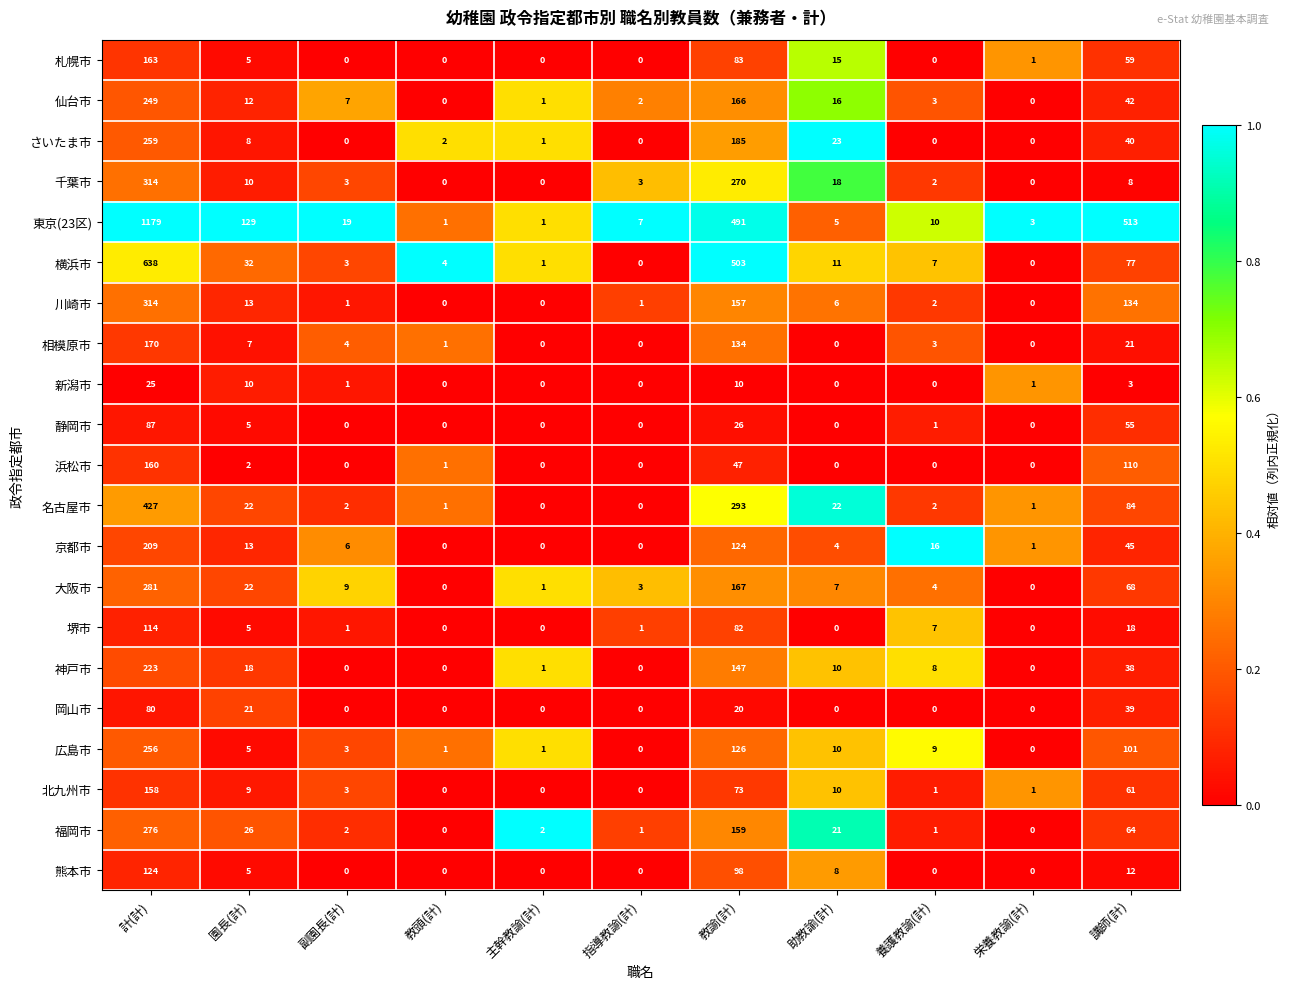

Where is 横浜市 nearest to the value 319?

教諭(計)